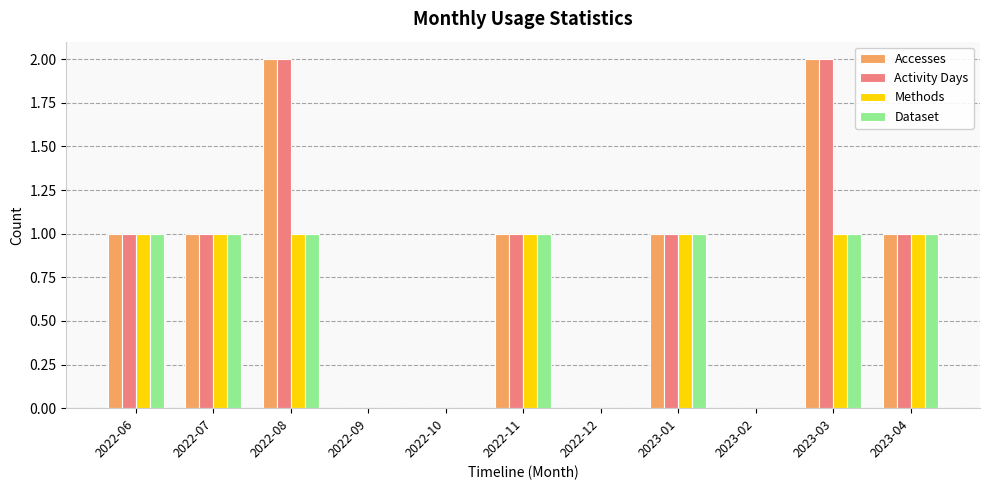

Reading right to left, transcribe all the data shown in this chart.

Accesses: 1	2	0	1	0	1	0	0	2	1	1
Activity Days: 1	2	0	1	0	1	0	0	2	1	1
Methods: 1	1	0	1	0	1	0	0	1	1	1
Dataset: 1	1	0	1	0	1	0	0	1	1	1